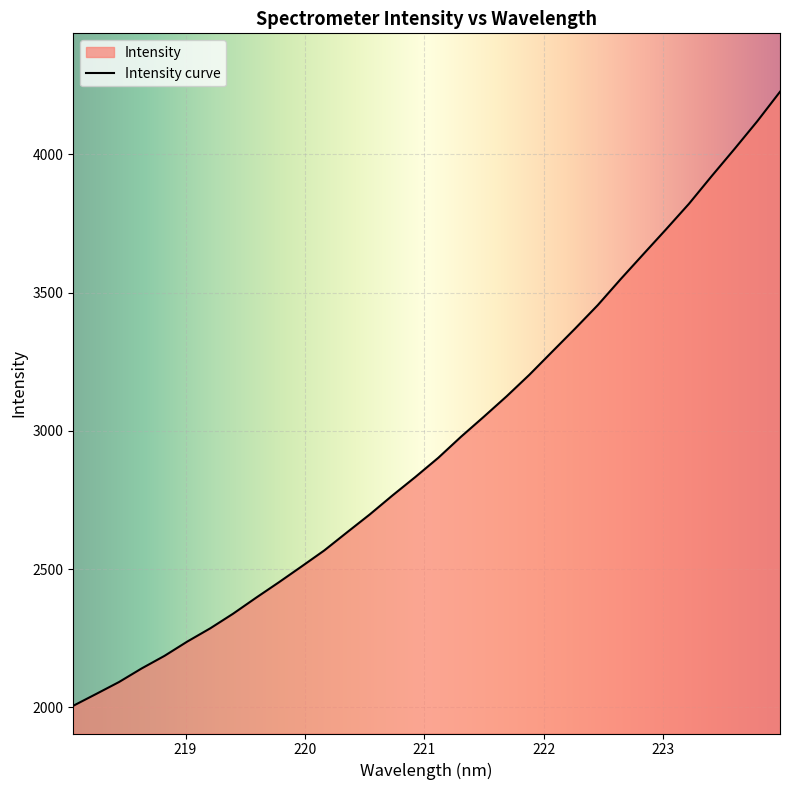

Which category has the highest value across all series?

223.9802